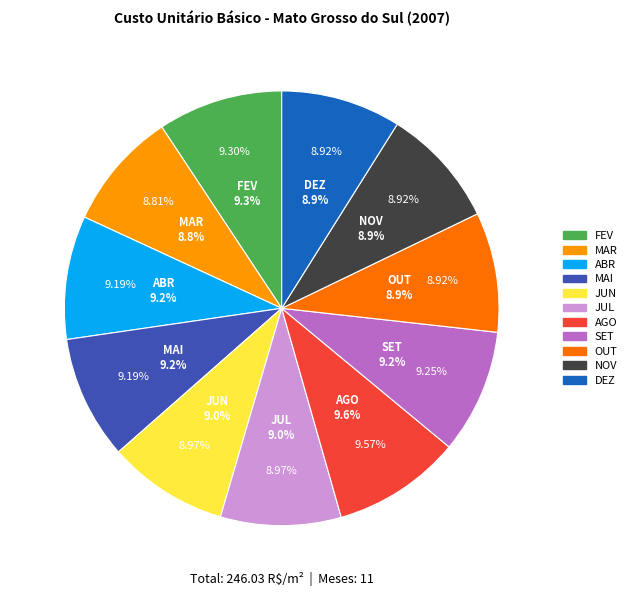

How many slices are in this pie chart?

11